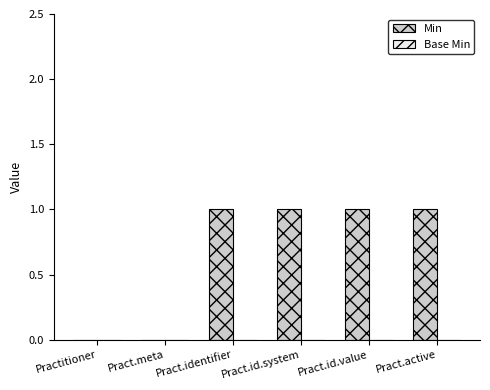

Which has a higher value, Practitioner or Pract.active?

Pract.active